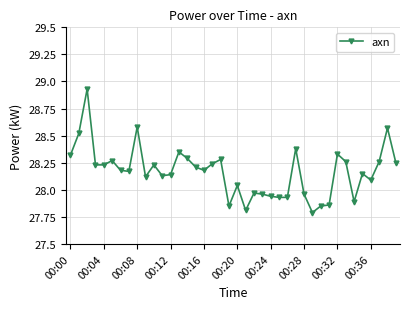

What is the minimum value shown in the chart?

27.8